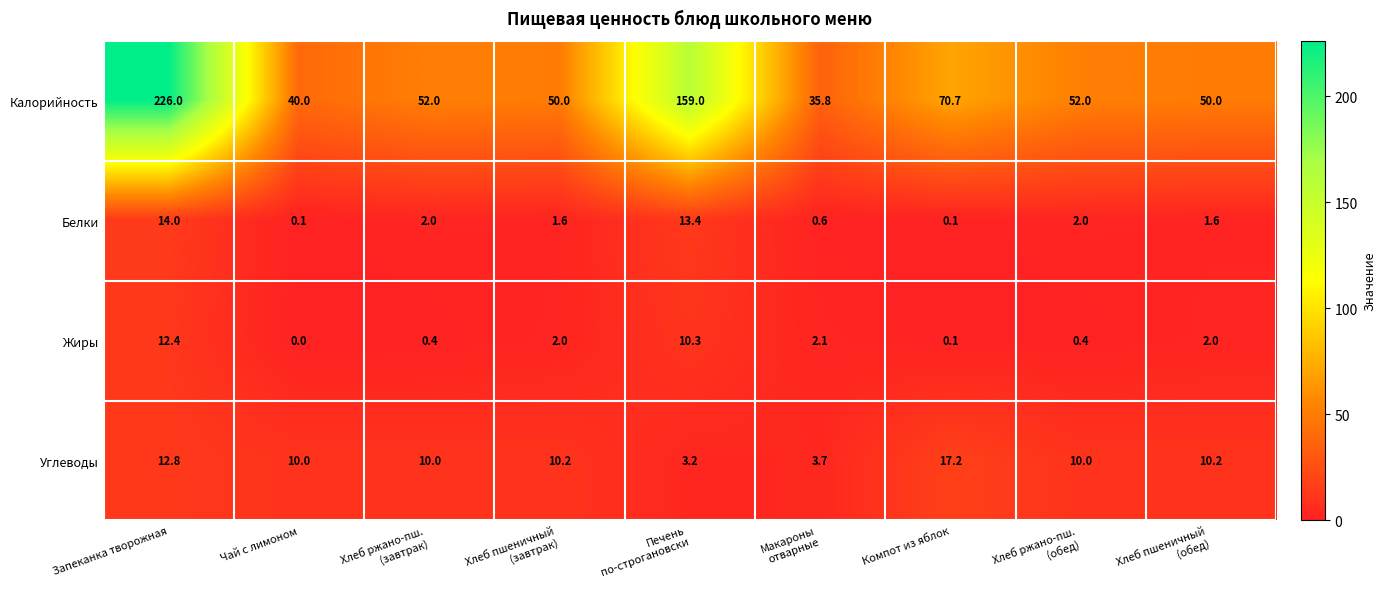

The value of Жиры at Запеканка творожная is 12.4. True or false?

True